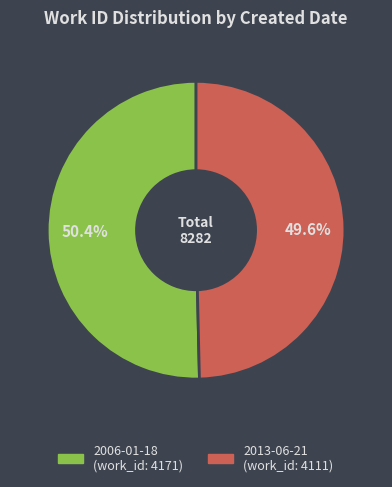

Rank the categories by value from lowest to highest.

2013-06-21, 2006-01-18